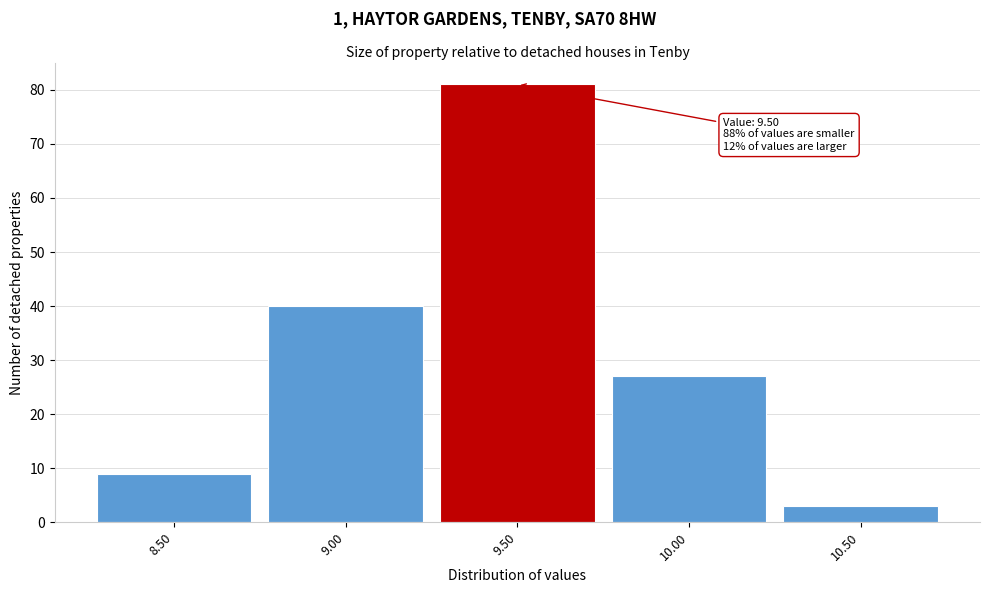

Over which range of the x-axis is the bar tallest?

9.25 to 9.75